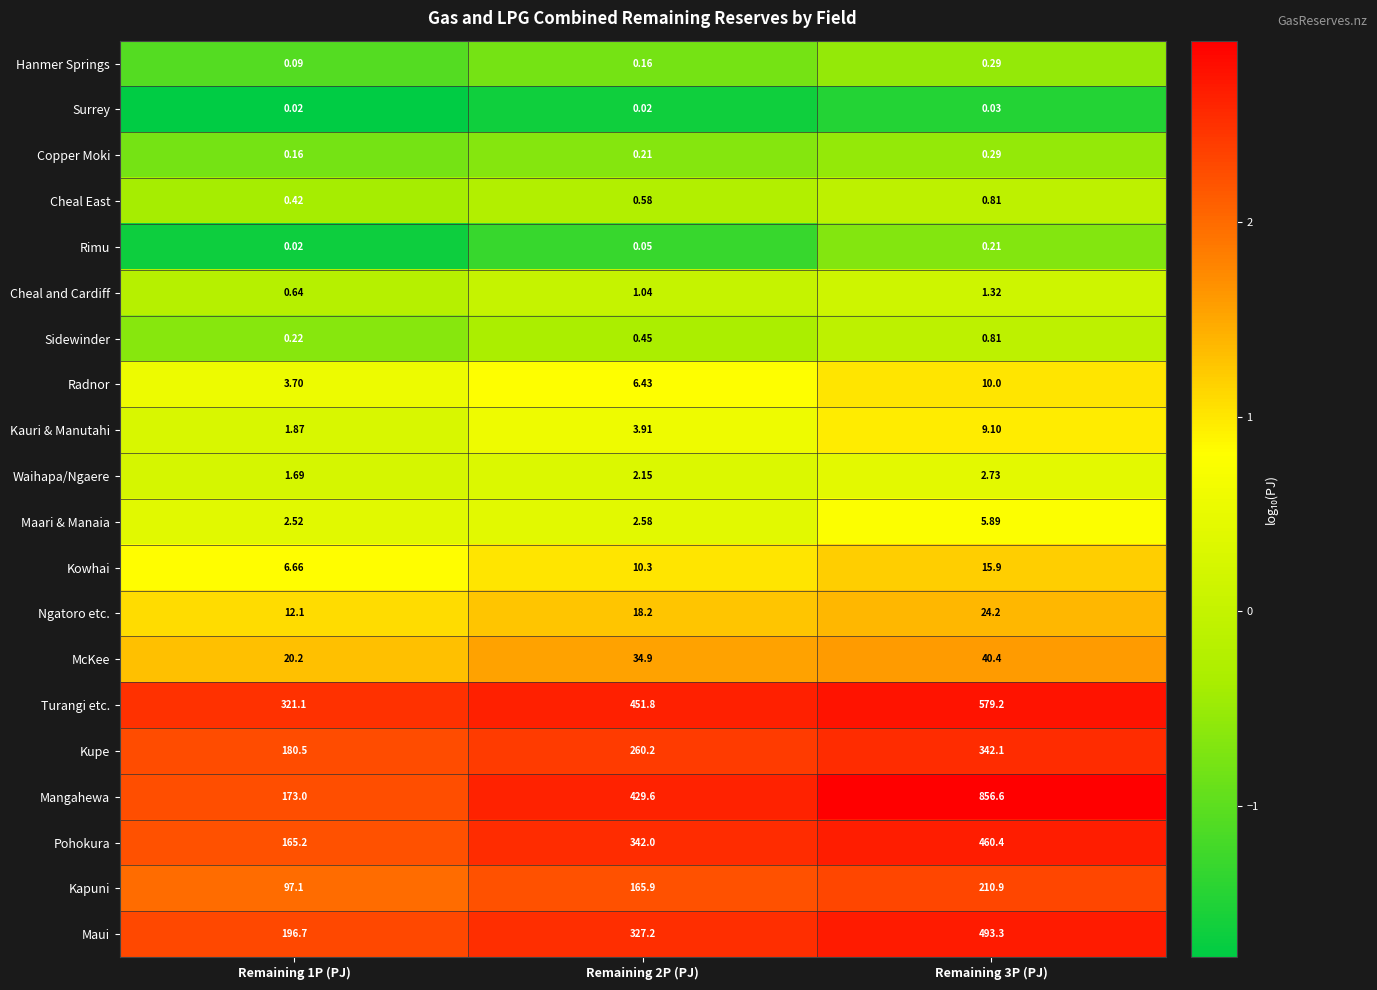

Which series has the largest range (max minus min)?

Mangahewa